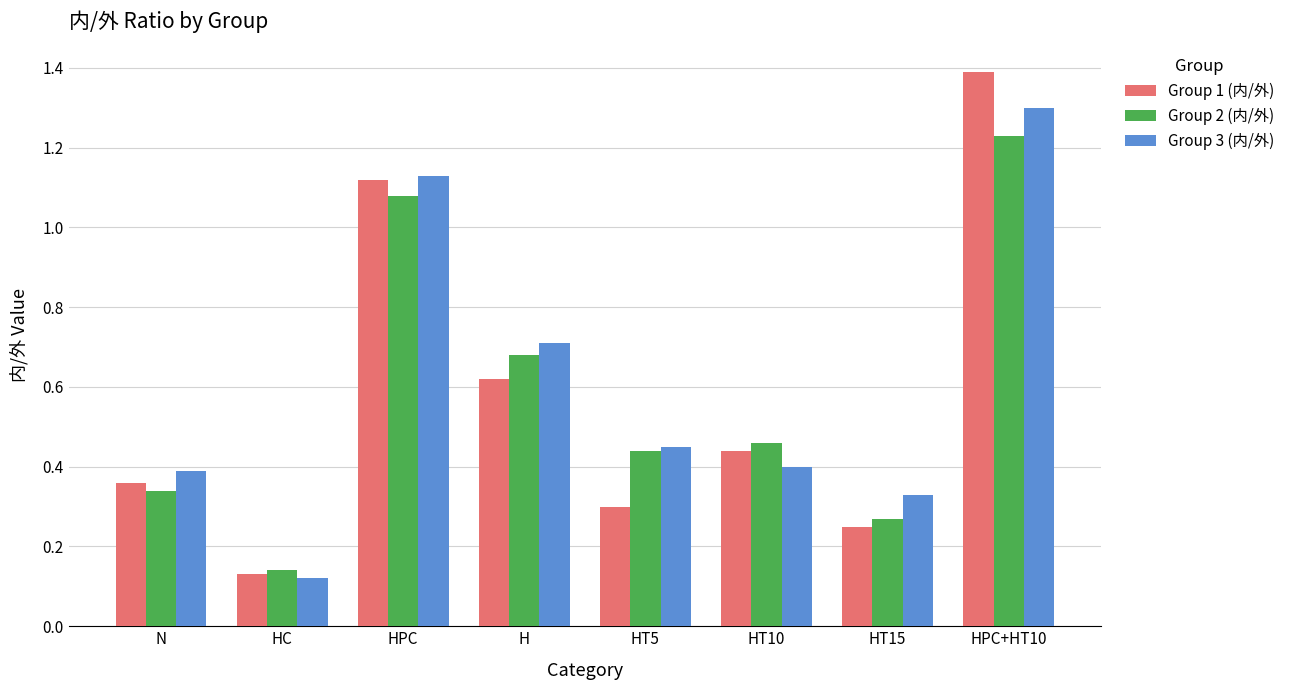

Which series has the largest range (max minus min)?

Group 1 (内/外)